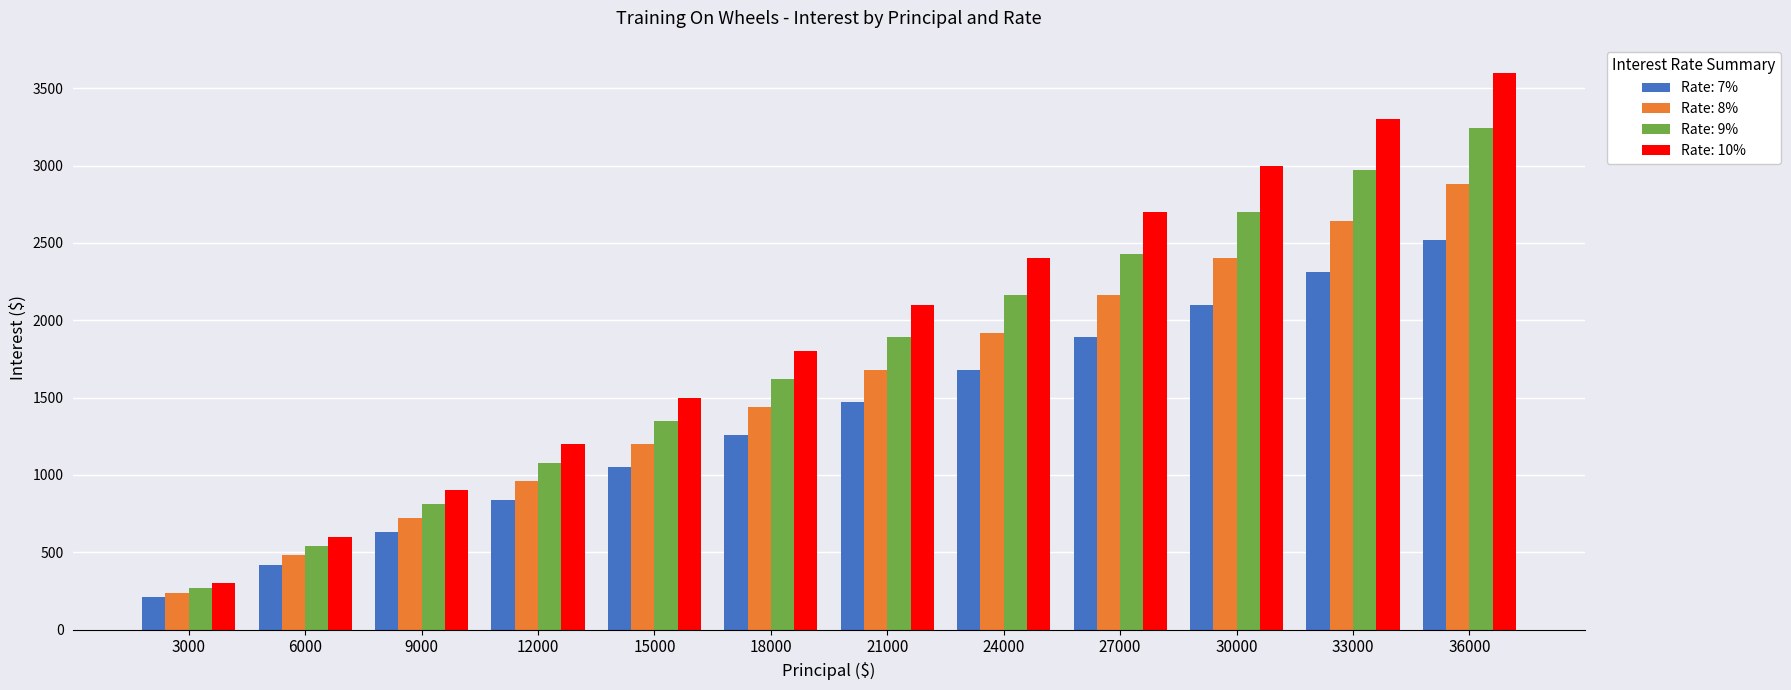

What is the difference between the highest and lowest values at 12000?

360